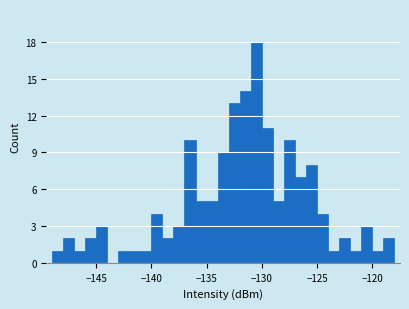

Read against the x-axis, roughly where is the centre of the tallest bar?

-130.5